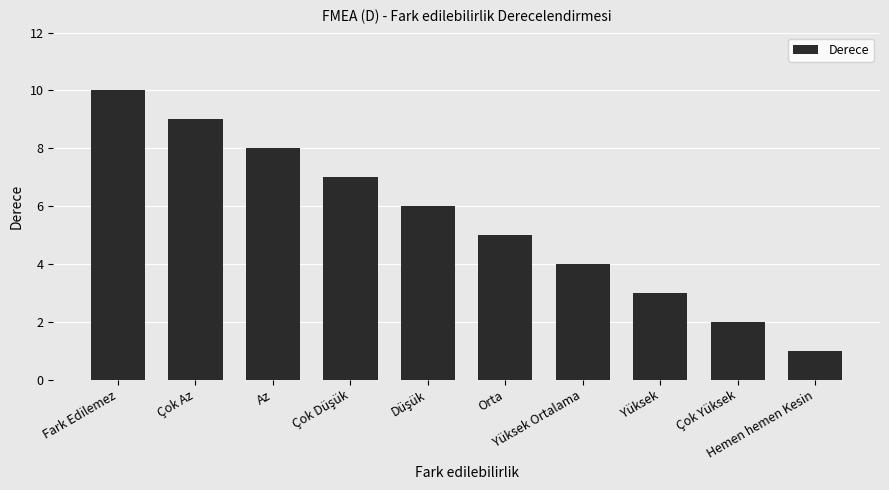

What is the value of the 6th bar from the left?

5